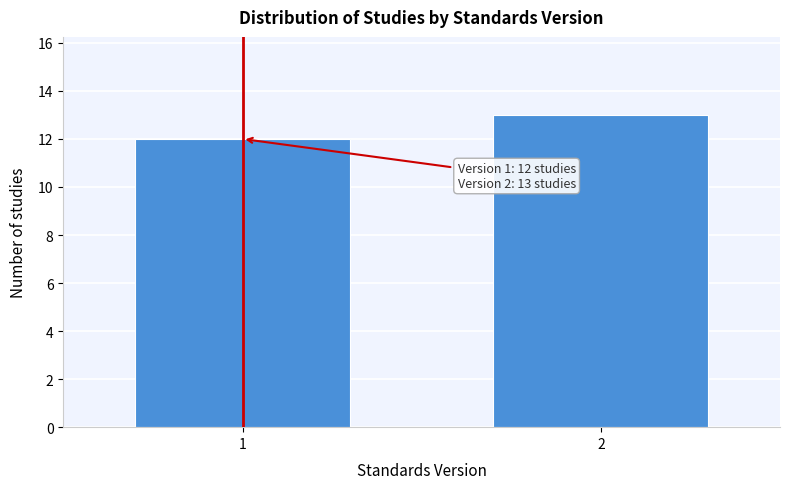

Reading left to right, what are all the values shown in this chart?

1=12	2=13